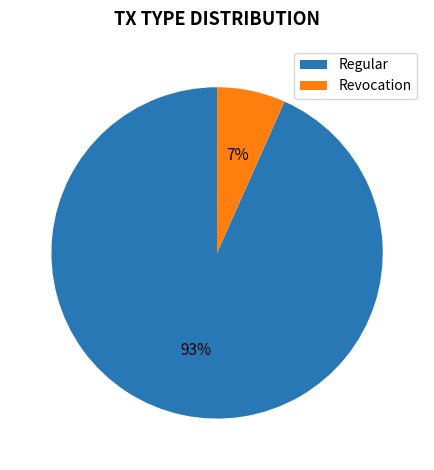

True or false: Revocation accounts for 7% of the total.

True